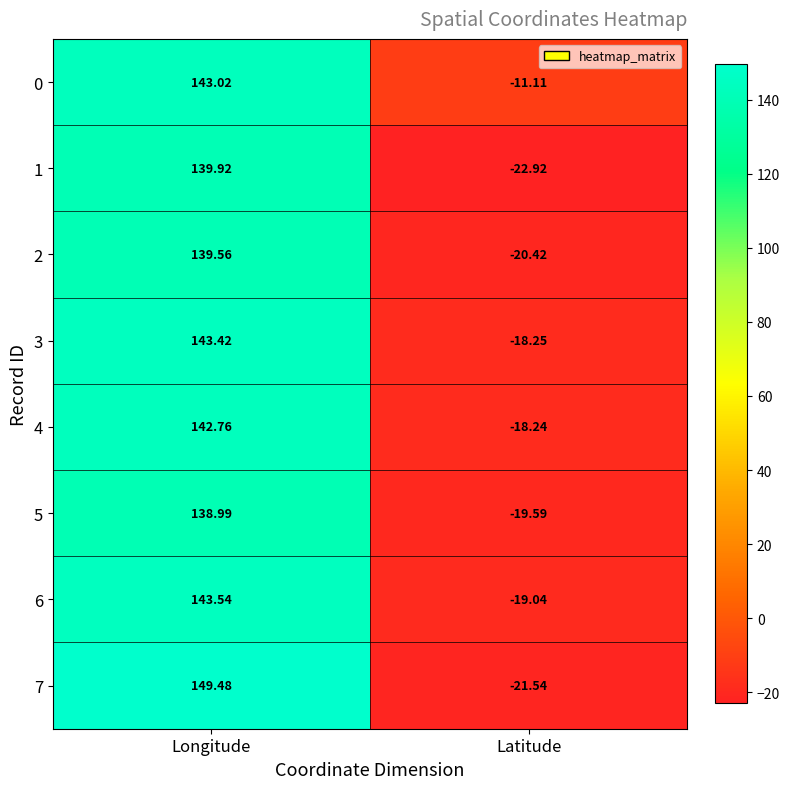

At which category is the sum across all series the highest?

Longitude